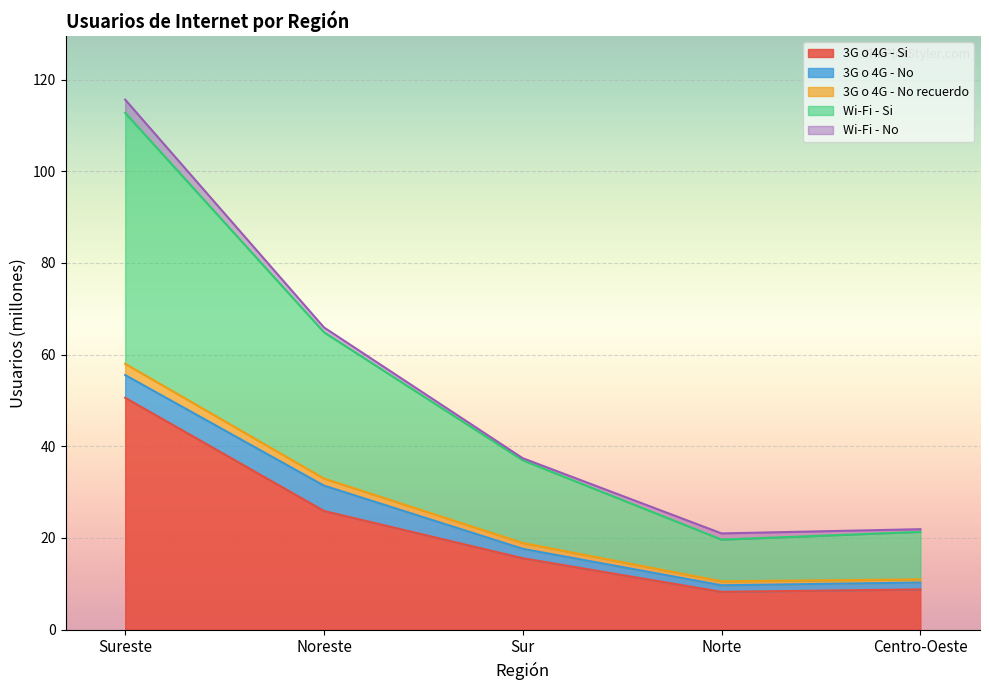

Which series has the widest spread of values?

Wi-Fi - Si